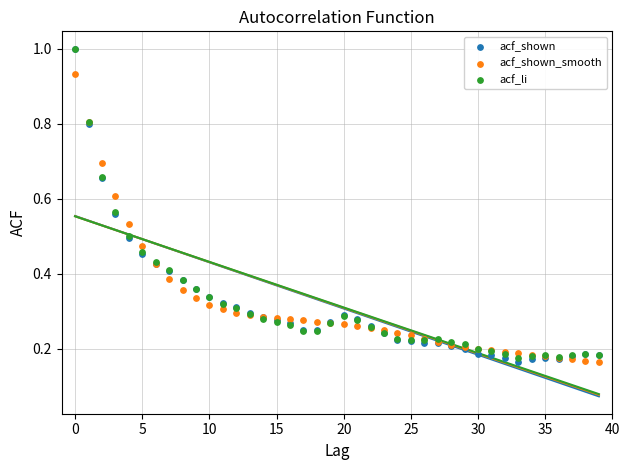

What are all the series names shown in the legend?

acf_shown, acf_shown_smooth, acf_li